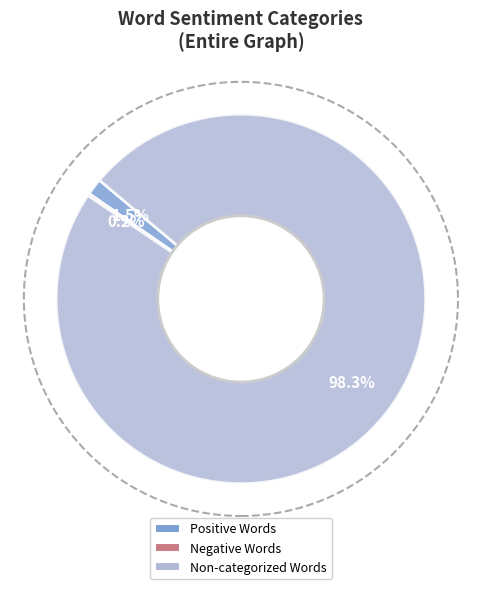

Does any single category account for the majority?

Yes